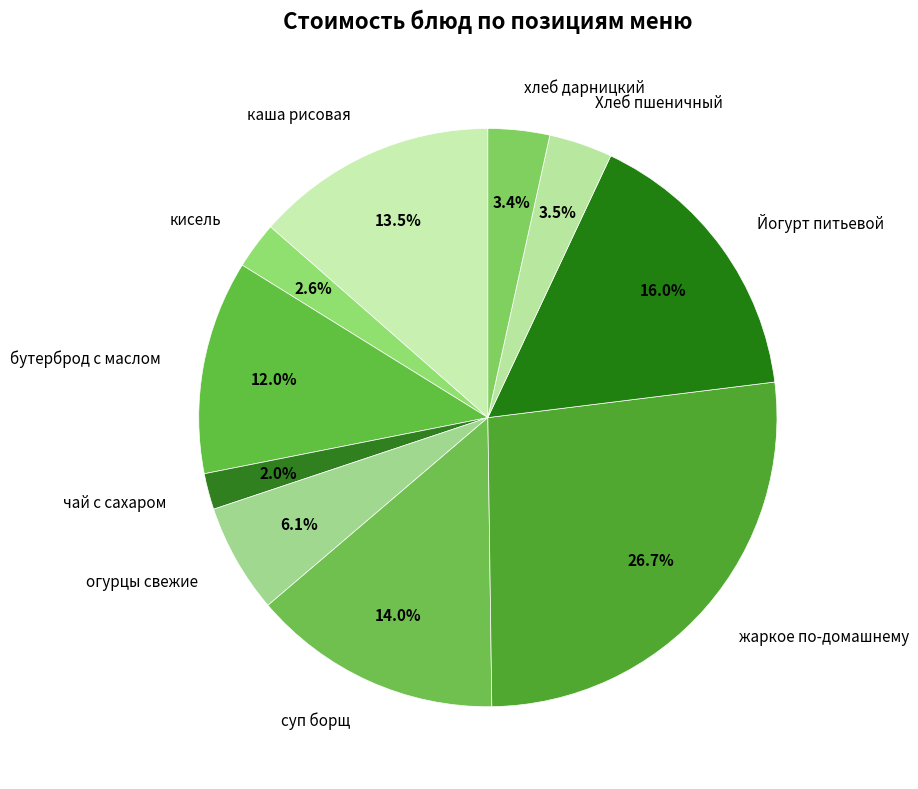

How many segments does this pie chart have?

10